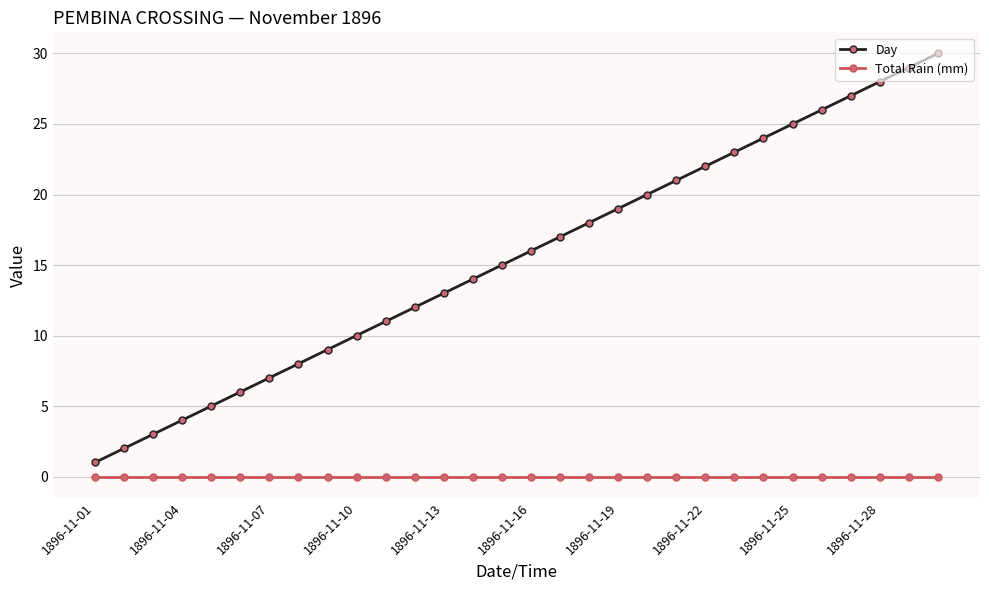

Which series has the largest total across all categories?

Day